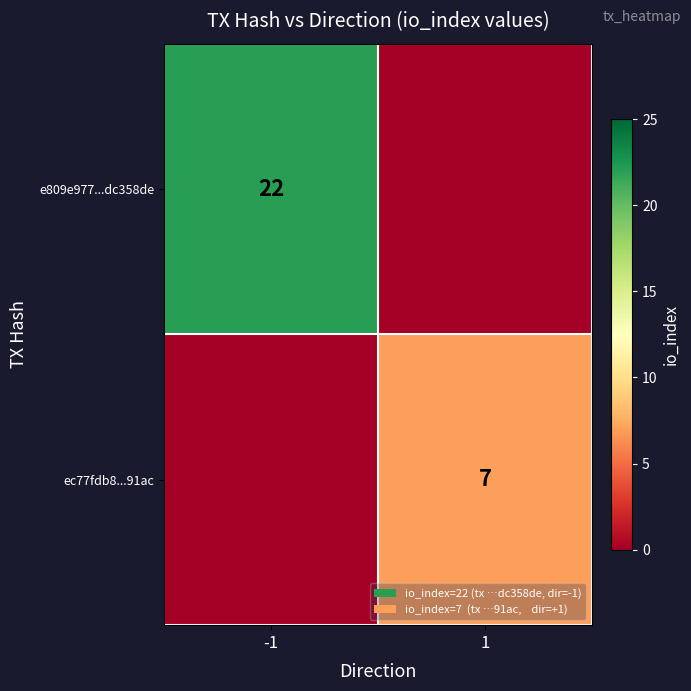

The e809e977...dc358de series shows 39 at -1. True or false?

False